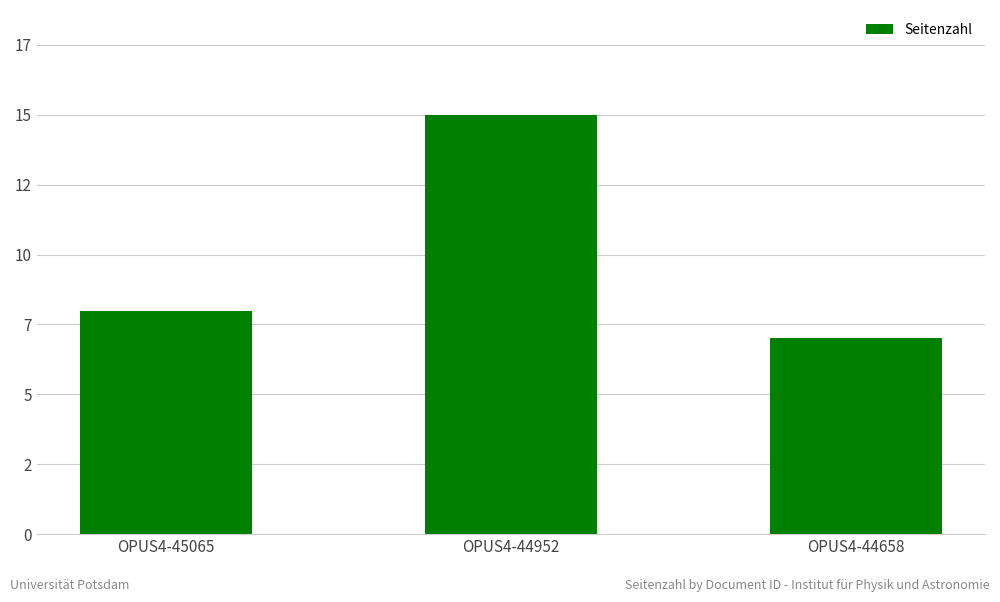

Which label corresponds to the smallest value in the chart?

OPUS4-44658